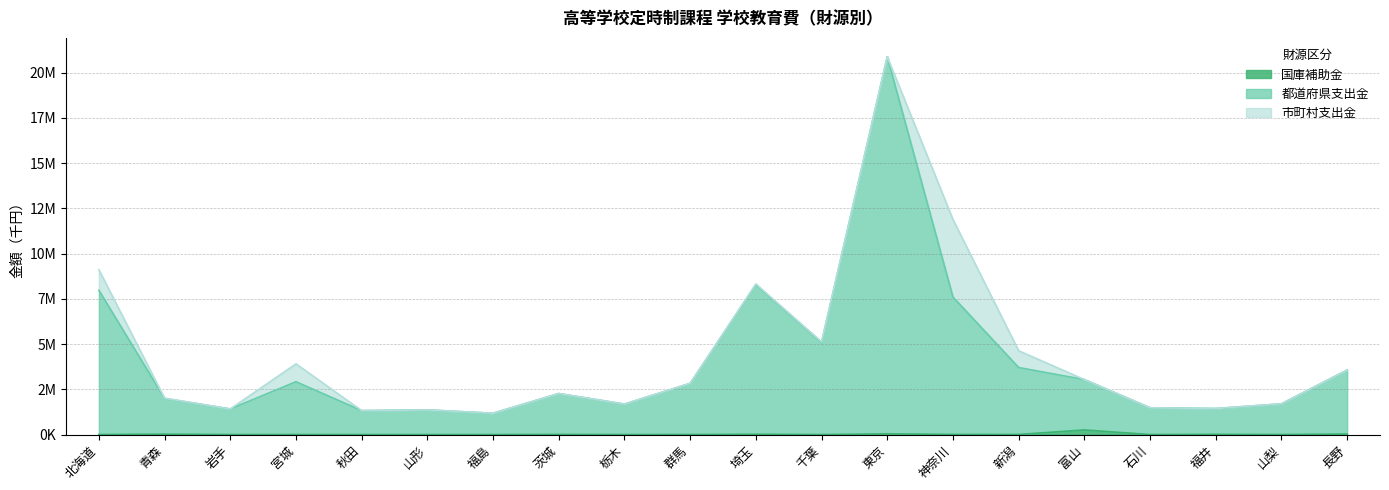

What is the sum of the 都道府県支出金 values at 長野 and 福島?

4744778